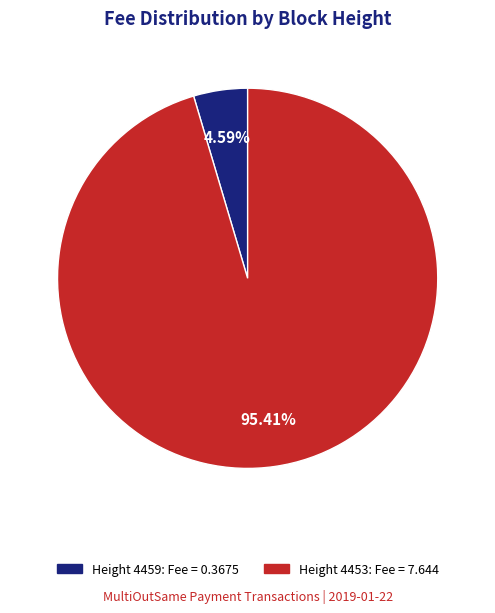

To the nearest percent, what is the average slice percentage?

50%